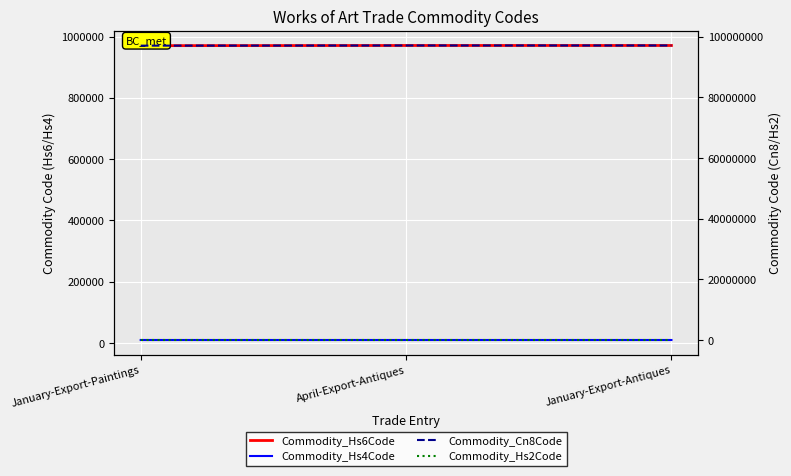

Rank the categories by Commodity_Hs2Code value from lowest to highest.

January-Export-Paintings, April-Export-Antiques, January-Export-Antiques